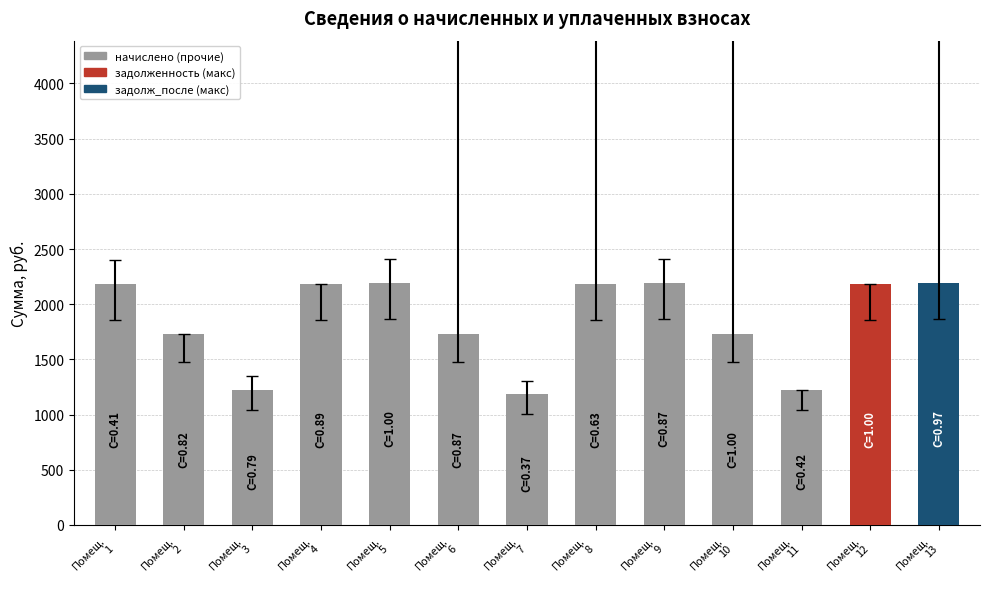

Are the bars horizontal?

No